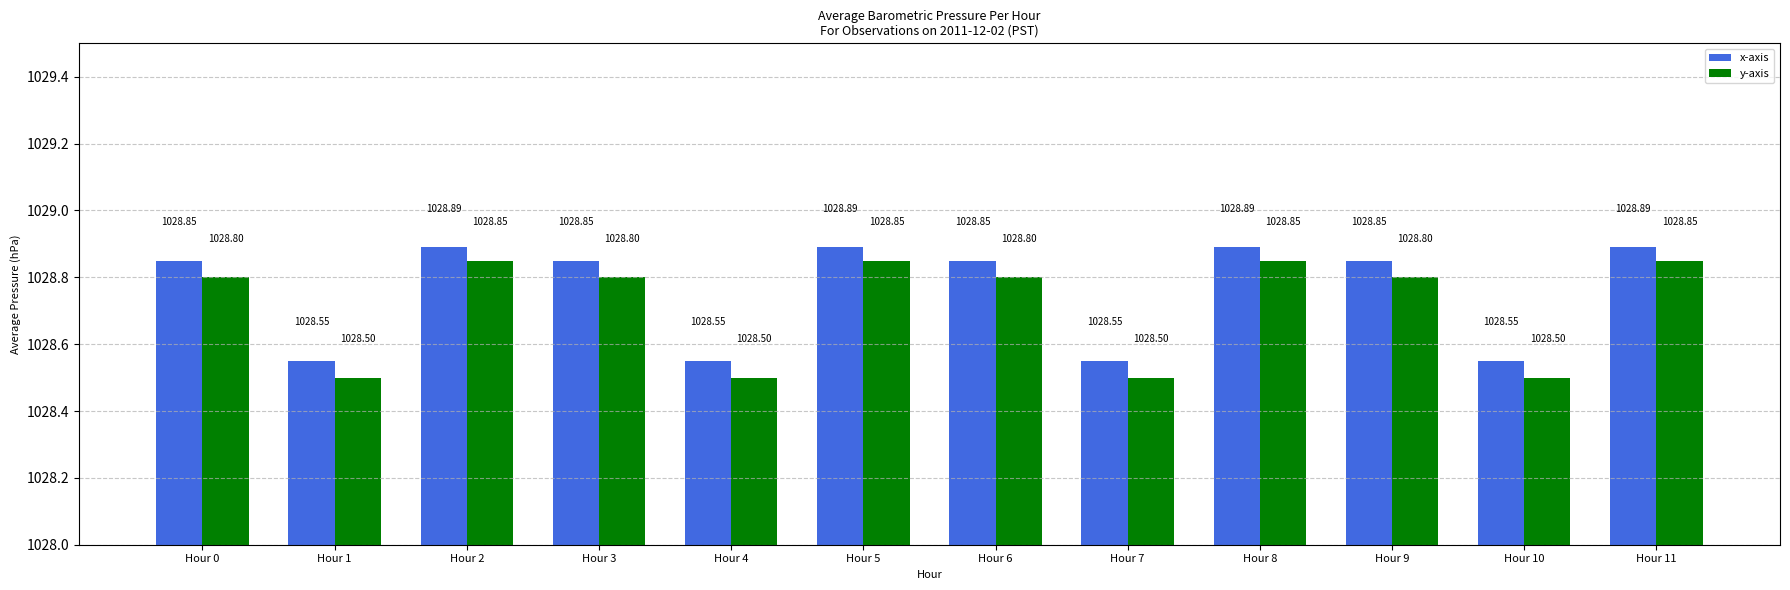

Which series has the largest total across all categories?

x-axis